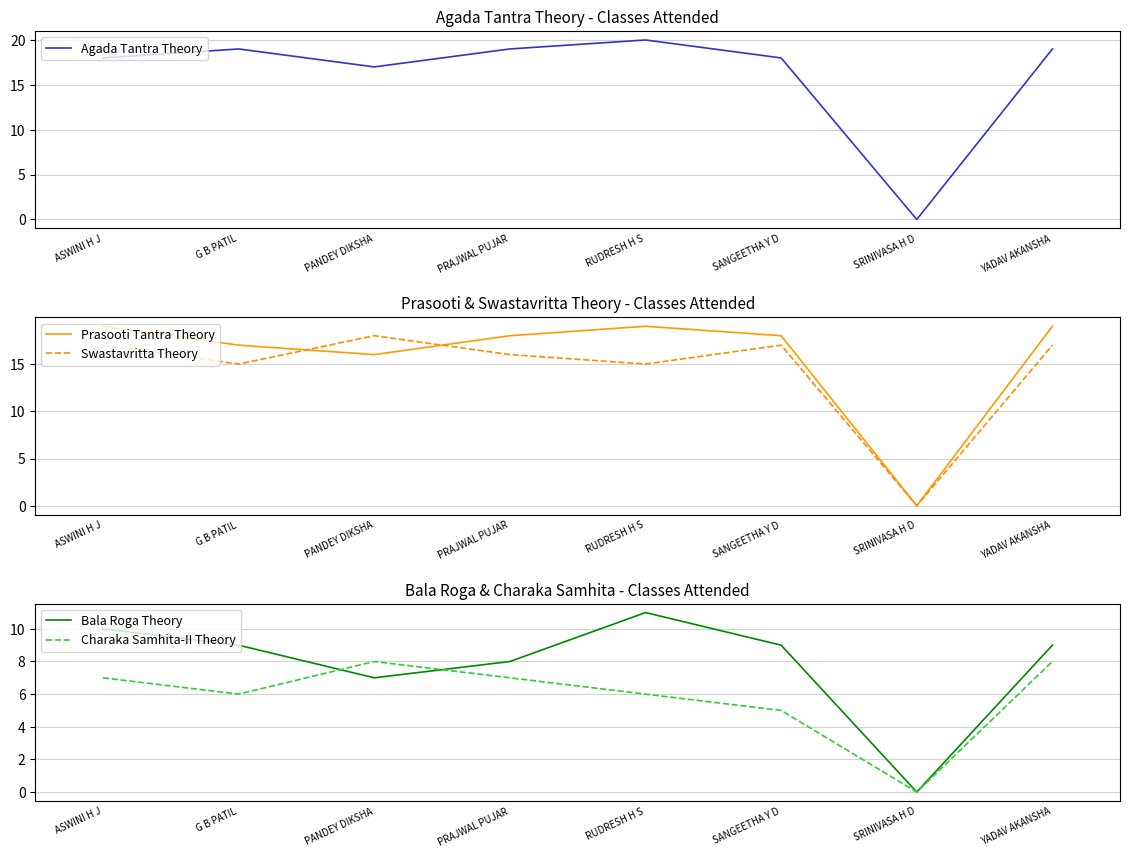

What position from the right is G B PATIL?

7